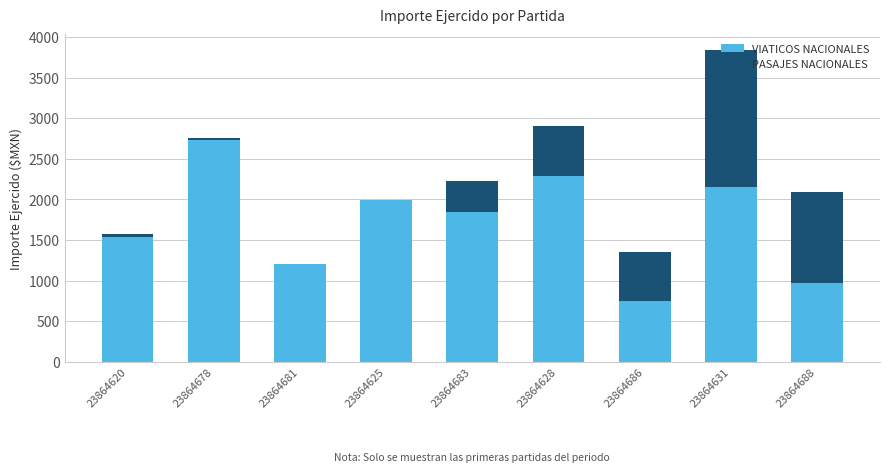

The VIATICOS NACIONALES series shows 2150.0 at 23864631. True or false?

True